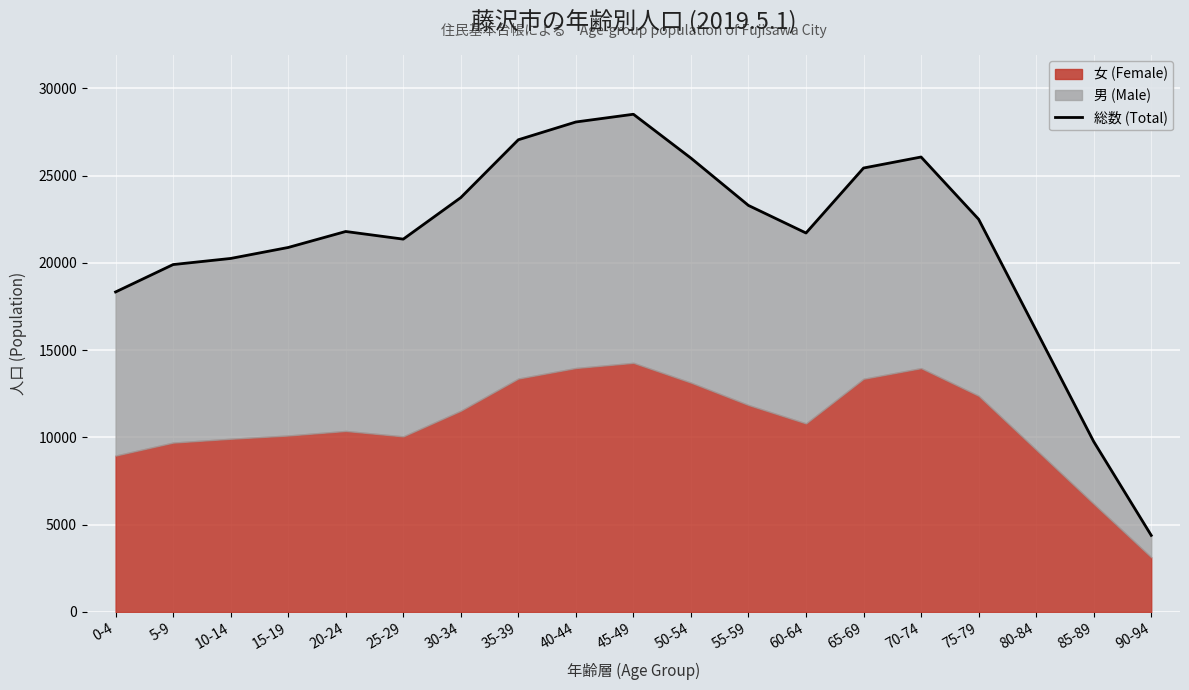

List the labels in order of value, smallest first.

90-94, 85-89, 80-84, 0-4, 5-9, 10-14, 15-19, 25-29, 60-64, 20-24, 75-79, 55-59, 30-34, 65-69, 50-54, 70-74, 35-39, 40-44, 45-49